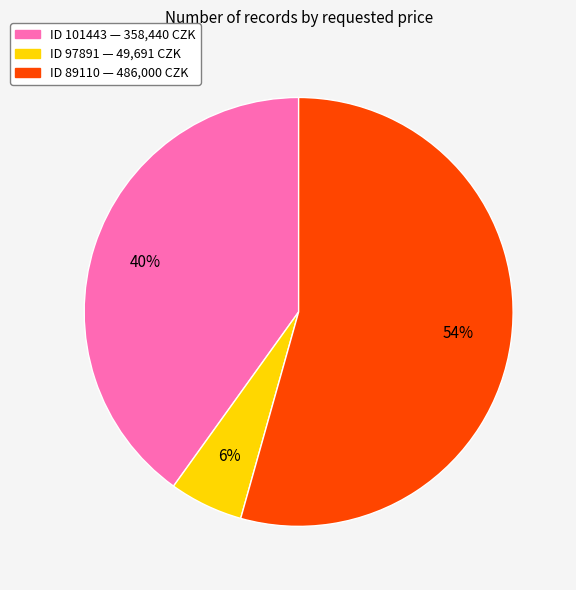

Is there a majority slice in this chart?

Yes